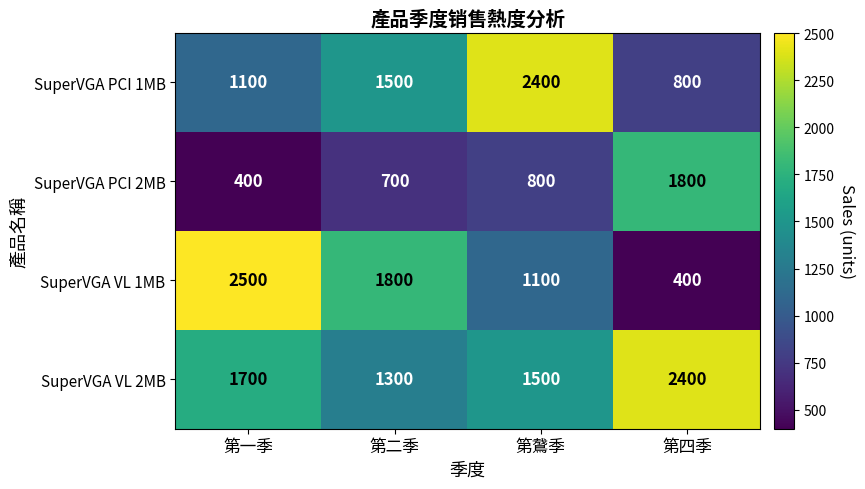

Which series has the largest range (max minus min)?

SuperVGA VL 1MB